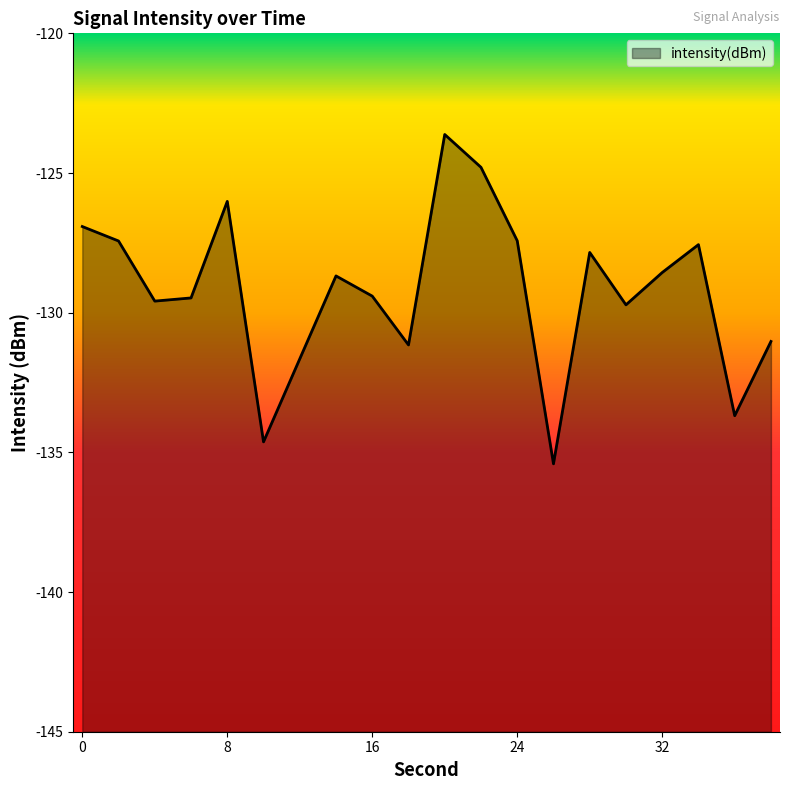

At which category does the chart reach its minimum across all series?

26